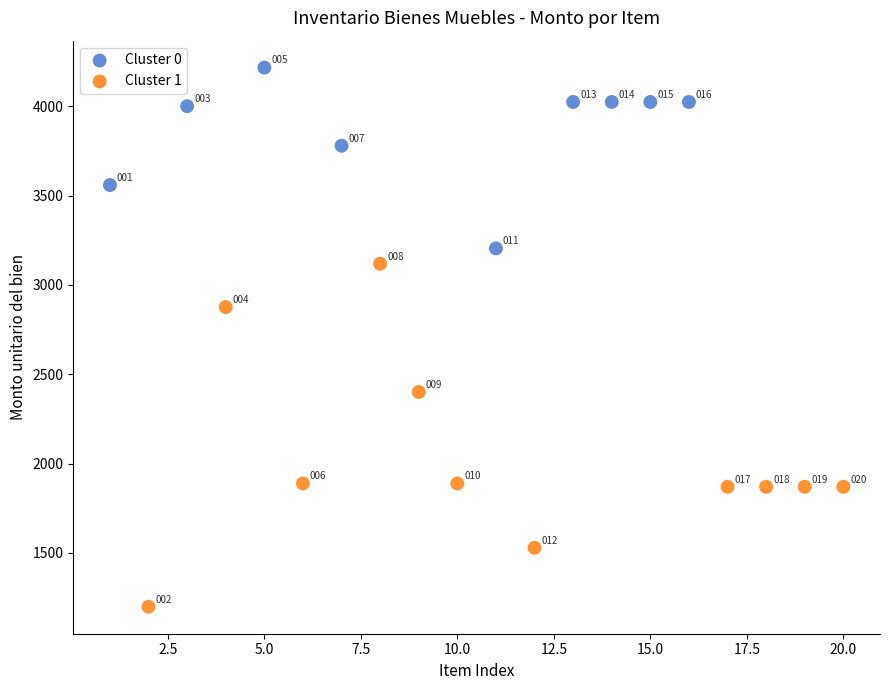

What are all the series names shown in the legend?

Cluster 0, Cluster 1